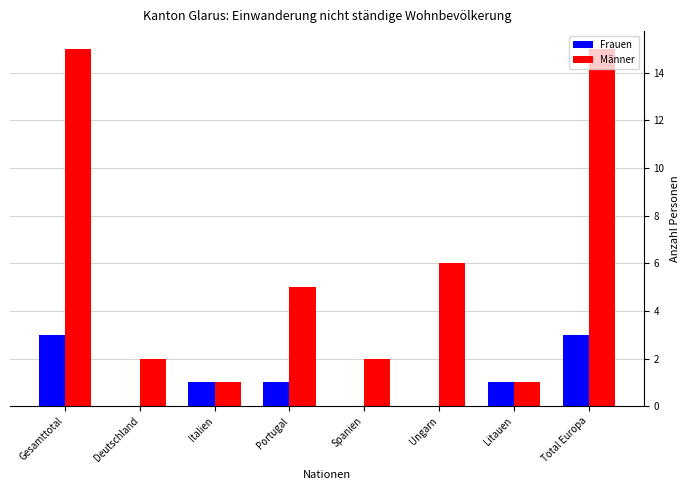

What is the total value across all series at Gesamttotal?

18